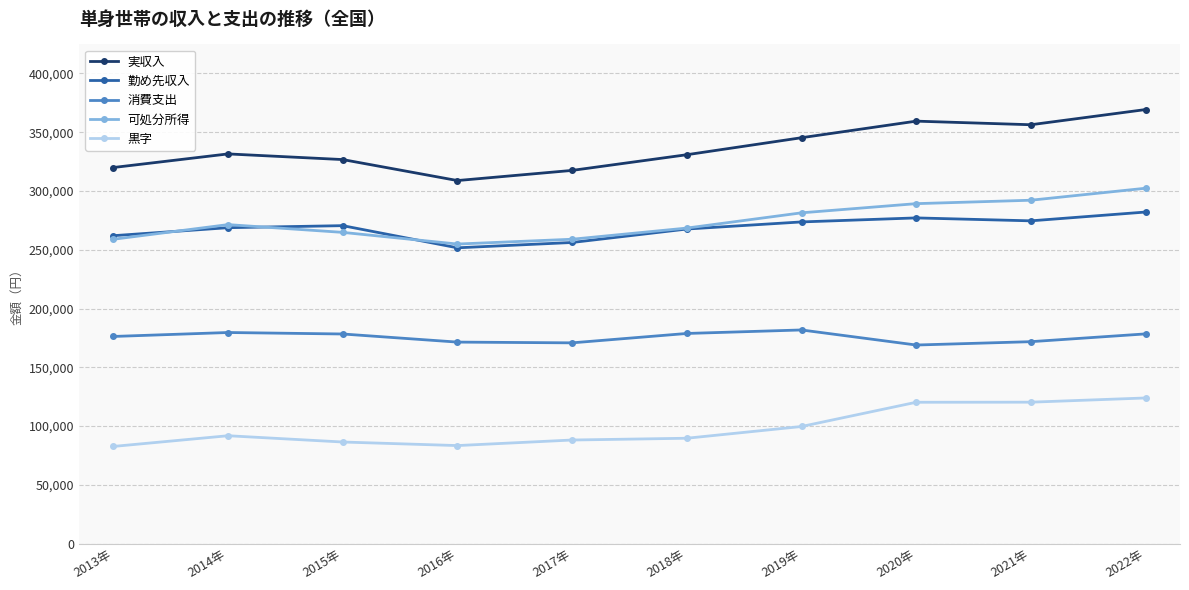

Which series has the largest range (max minus min)?

実収入